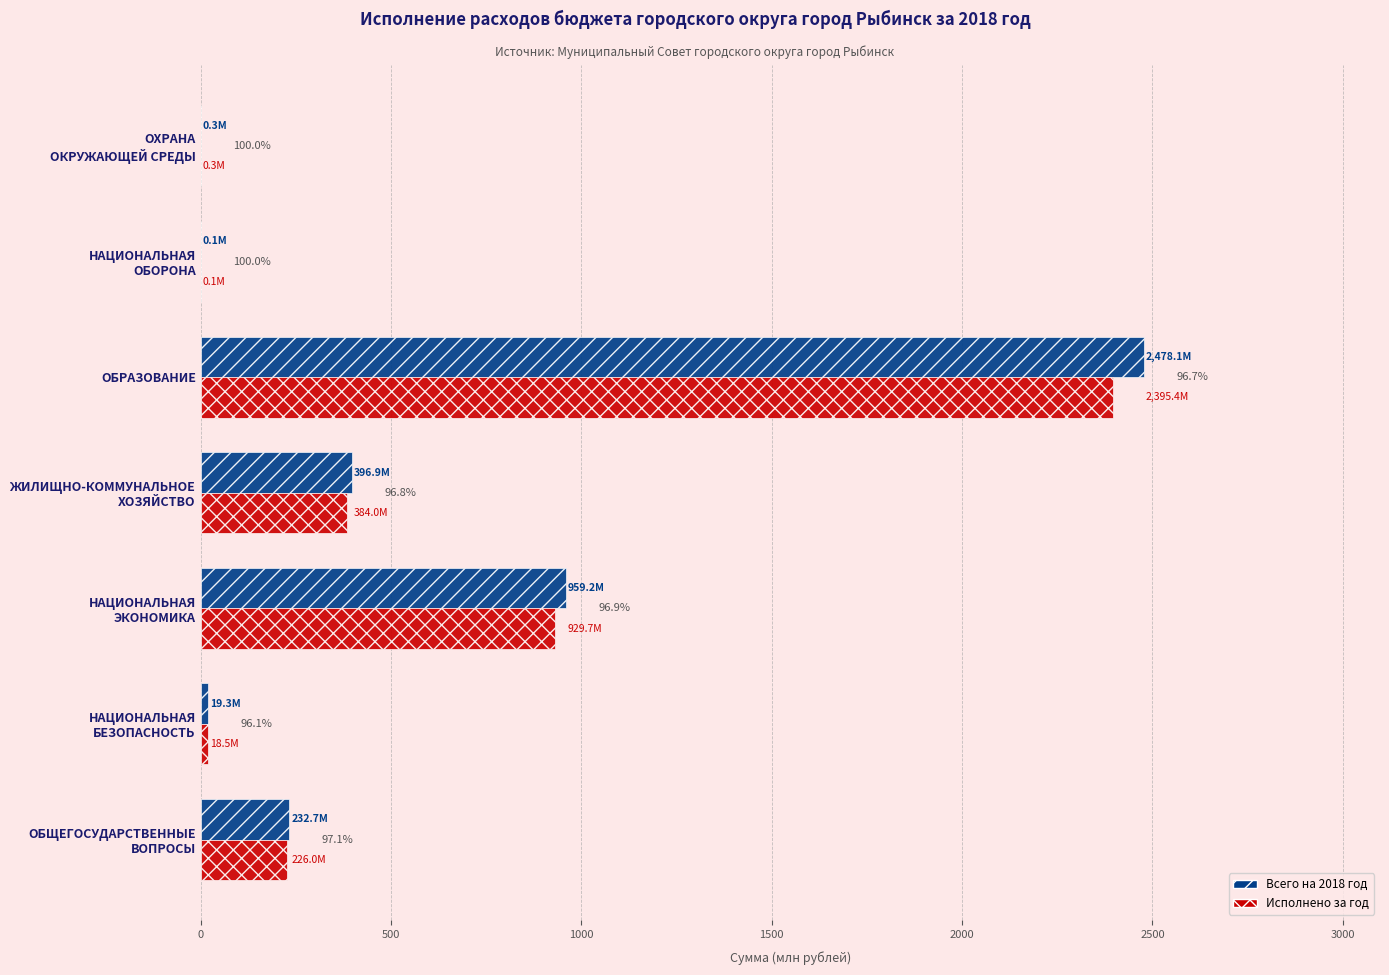

The value of Всего на 2018 год (млн руб) at ОБРАЗОВАНИЕ is 1365.4. True or false?

False